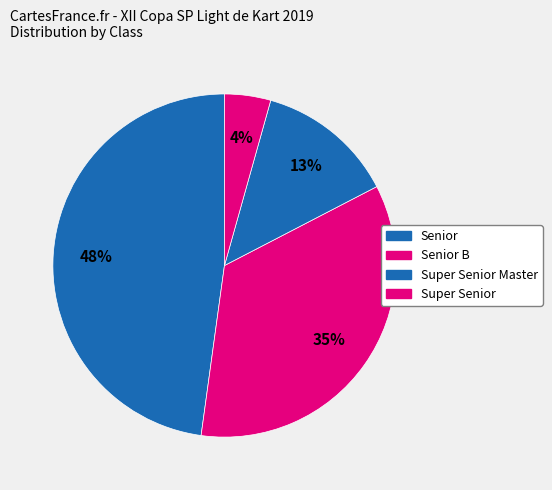

Does any single category account for the majority?

No